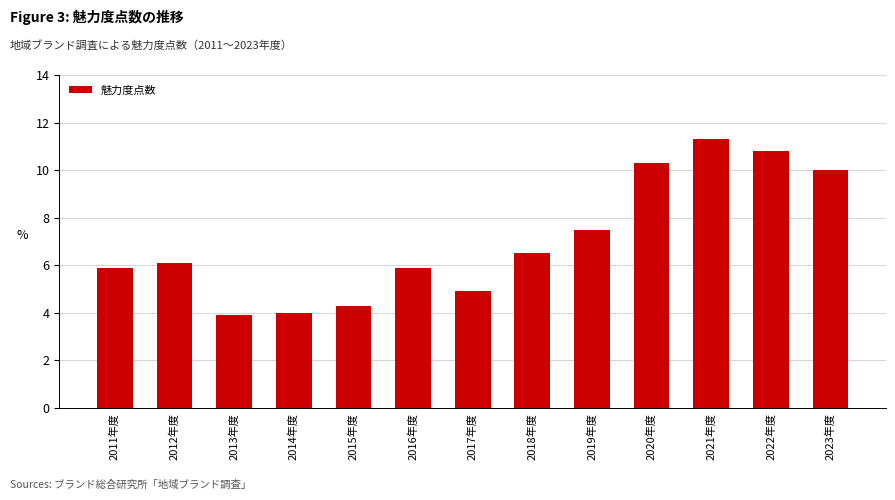

What is the sum of all values?

91.4